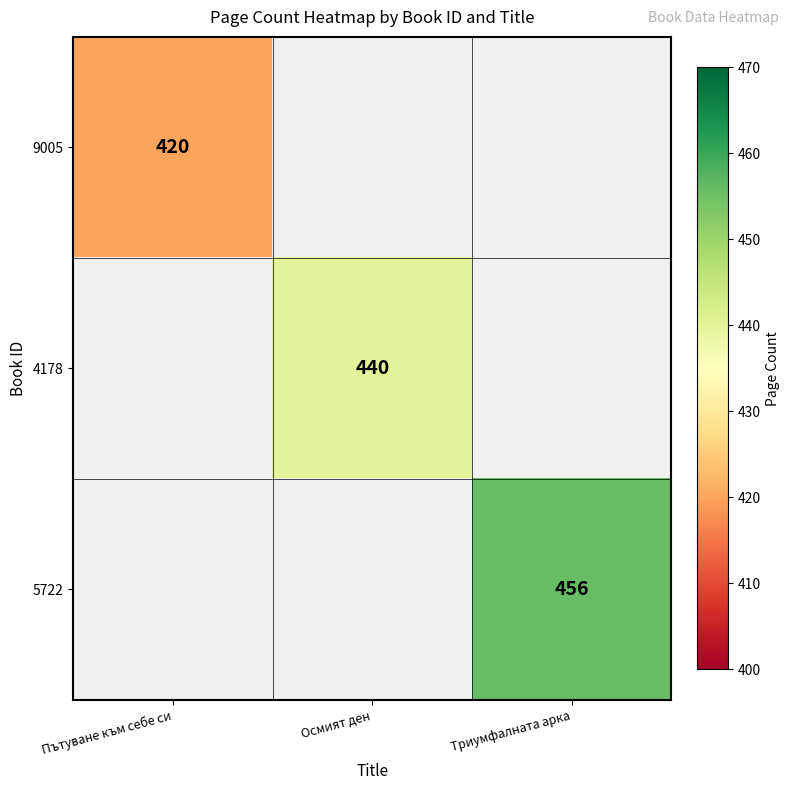

True or false: 4178 has a value of 165 at Осмият ден.

False